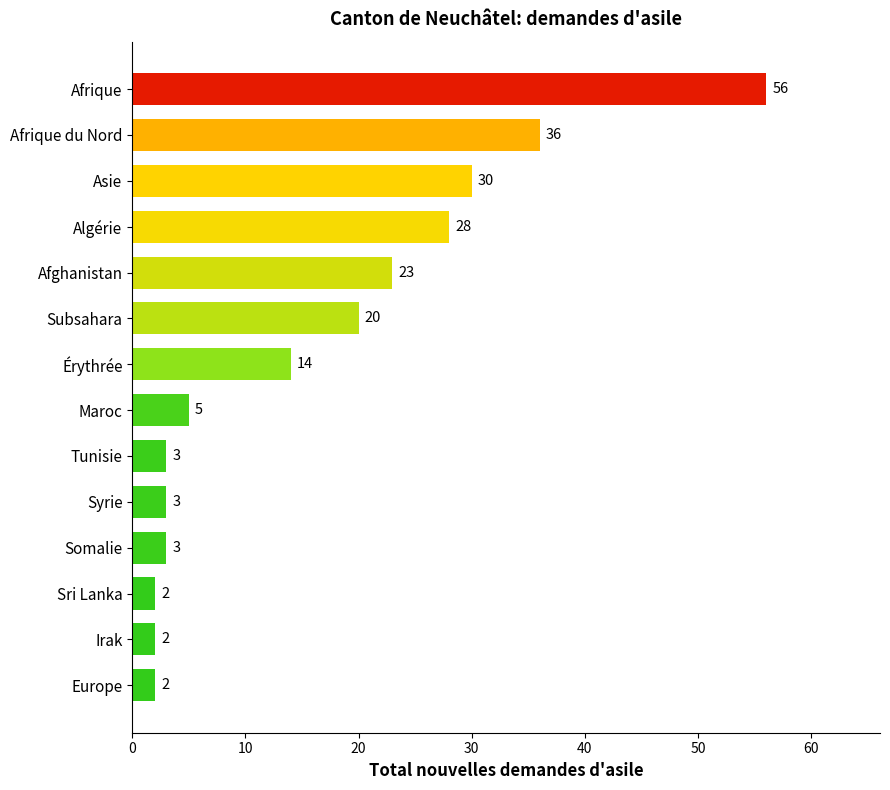

How many bars are there in total?

14